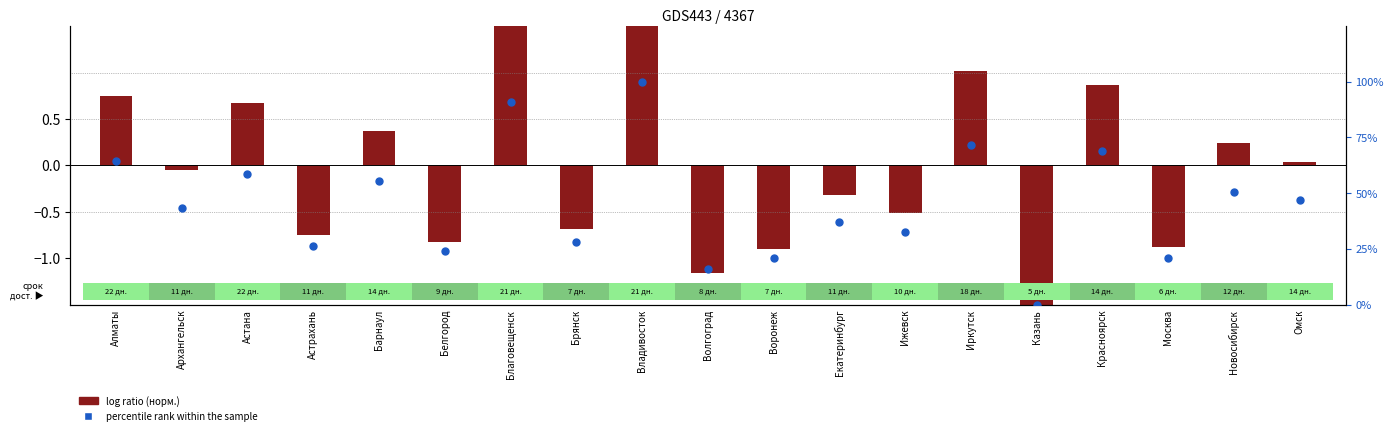

What is the total value across all series at Новосибирск?

51.0